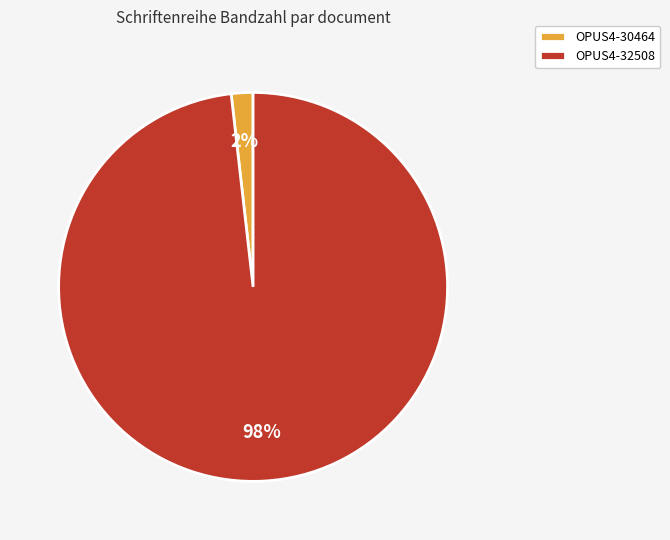

Which has a higher value, OPUS4-32508 or OPUS4-30464?

OPUS4-32508